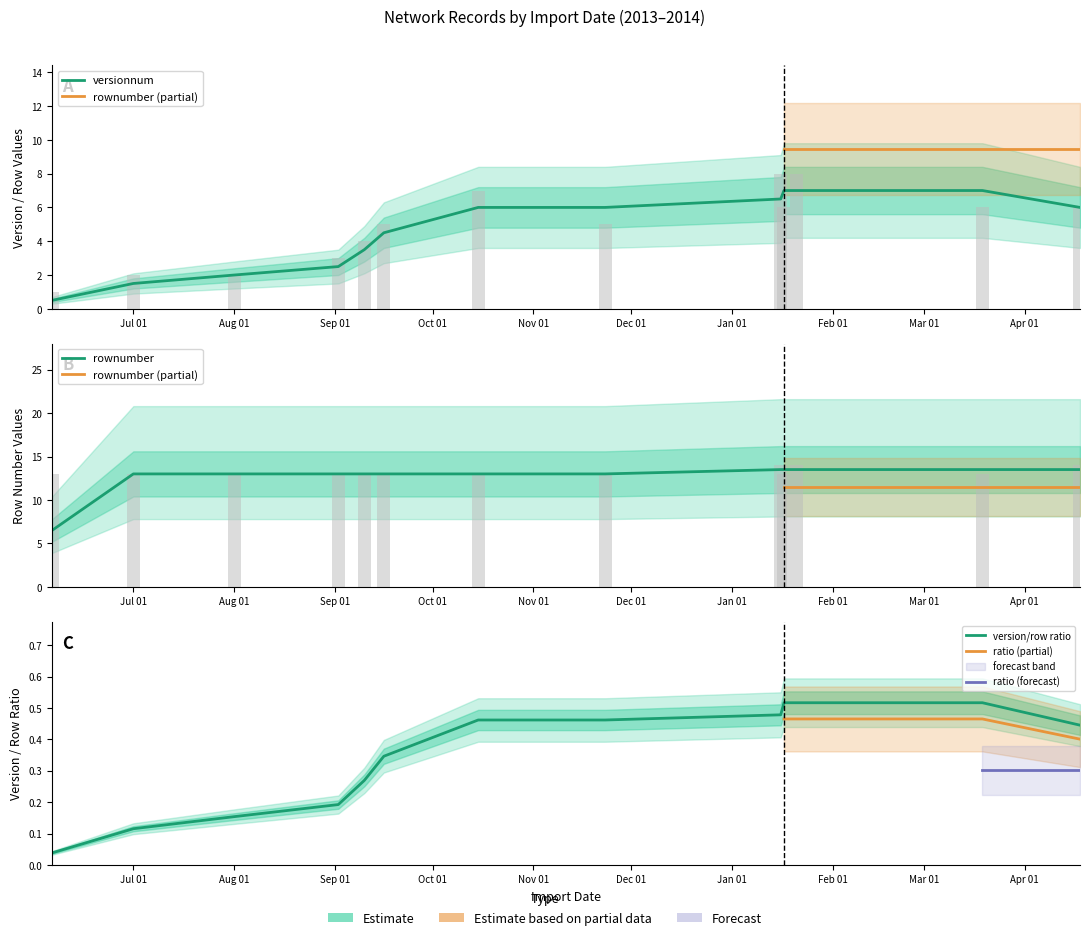

At which label is versionnum closest to 4?

2013-09-10